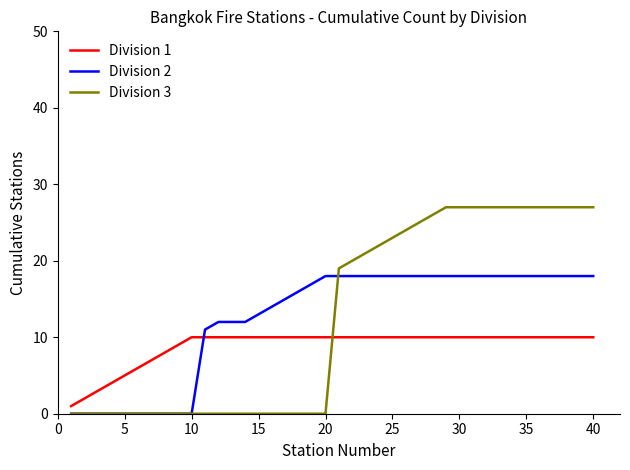

What is the difference between the maximum and minimum values in the Division 2 series?

18